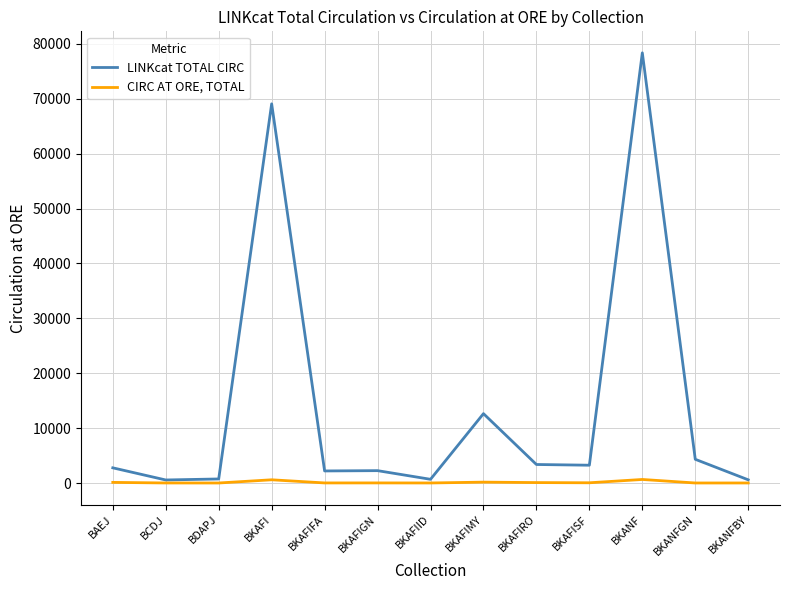

Is the value of LINKcat TOTAL CIRC at BKAFIRO greater than the value of CIRC AT ORE, TOTAL at BDAPJ?

Yes